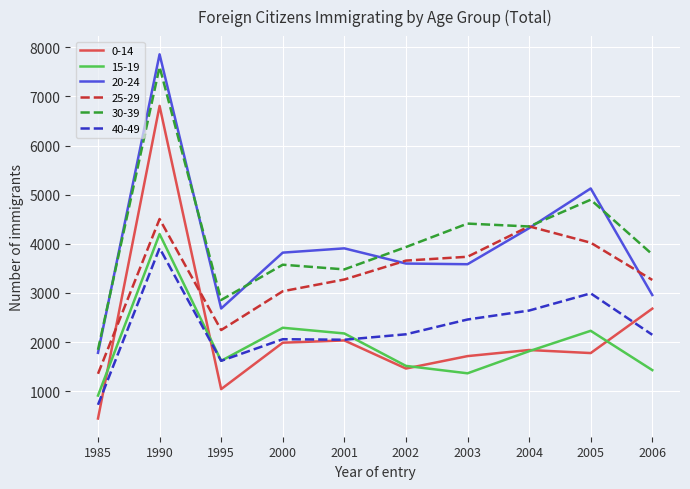

True or false: 25-29 has more than 1 interior local peaks.

True